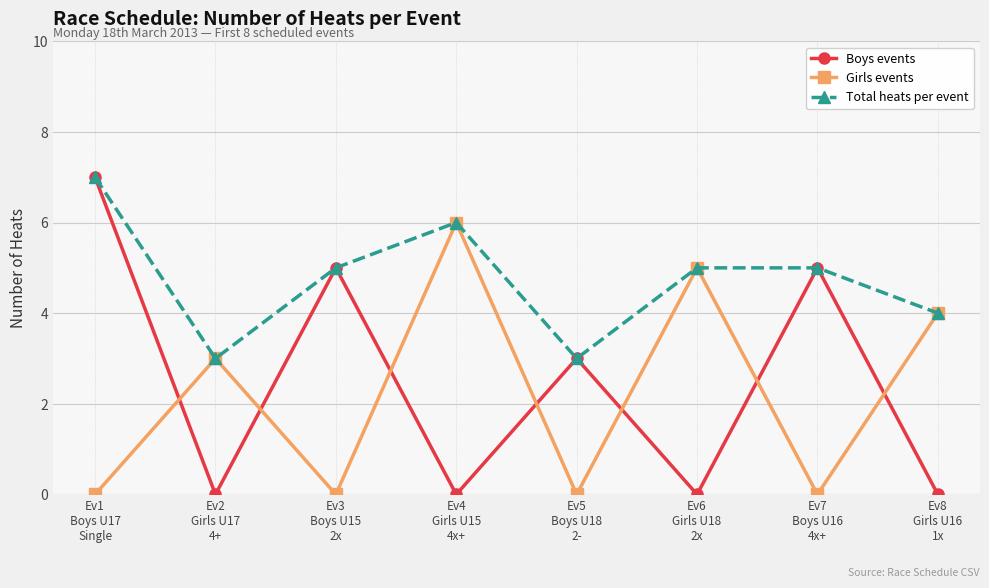

At how many categories does at least one series exceed 0?

8